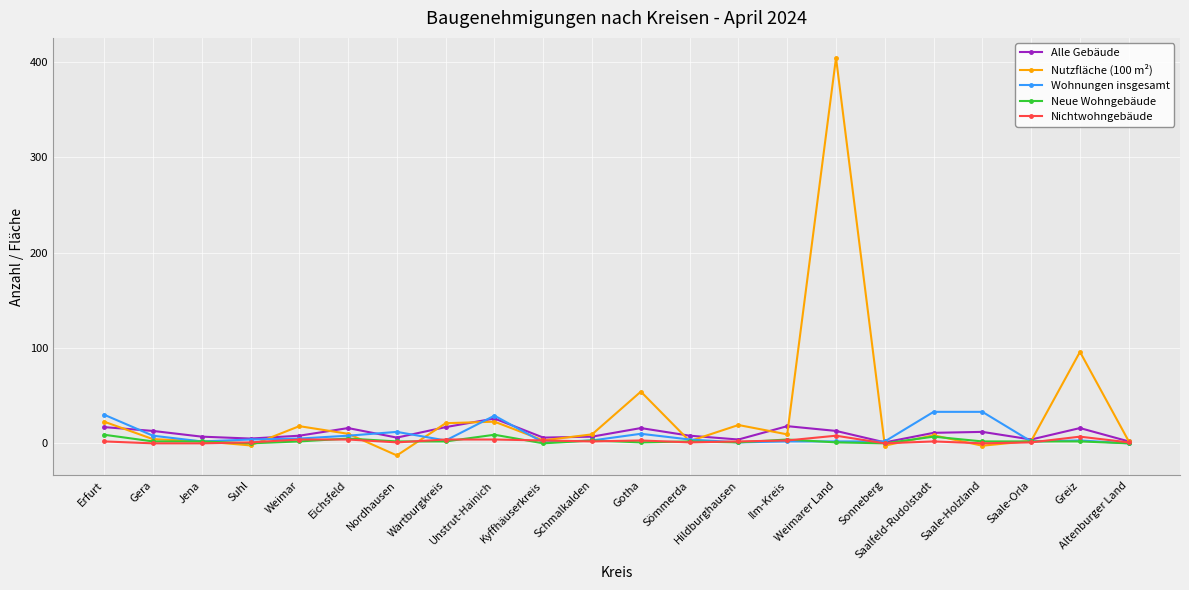

Is this an area chart (filled region under the line)?

No